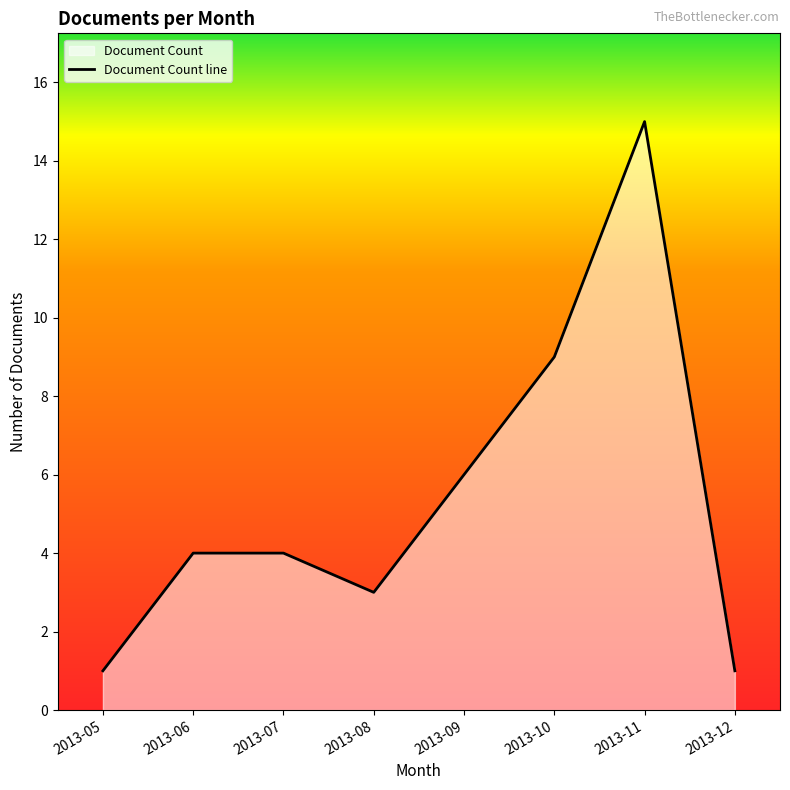

What is the difference between the second highest and minimum values?

8